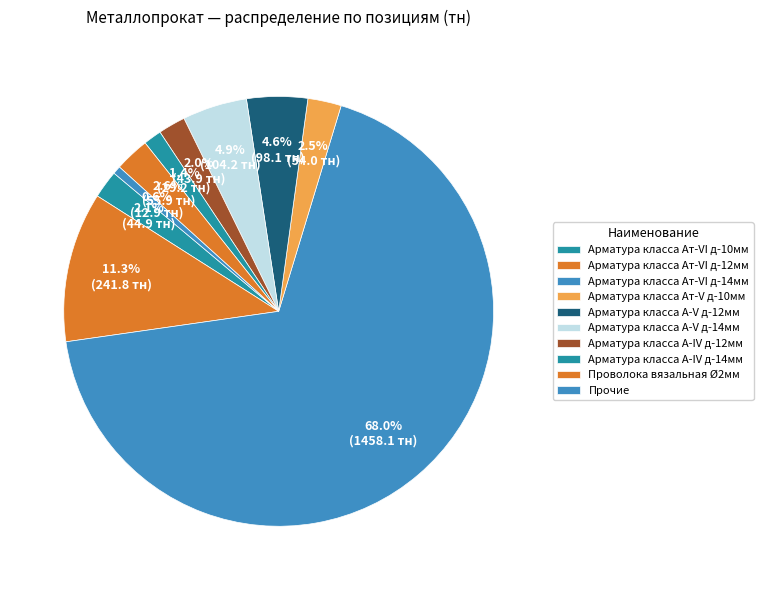

How many segments does this pie chart have?

10